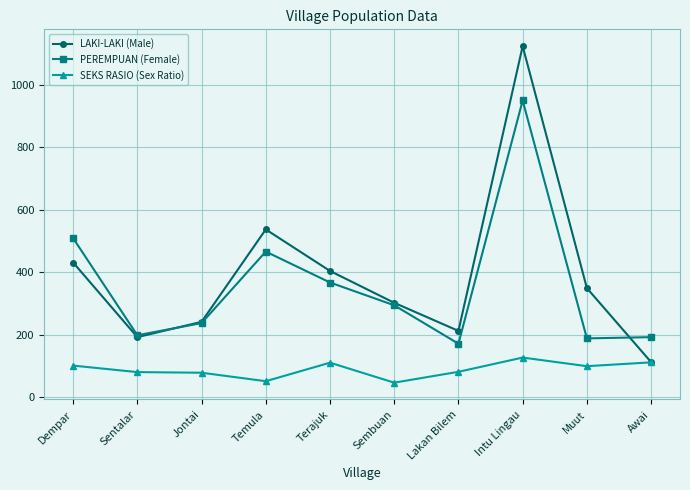

What is the average value of the SEKS RASIO (Sex Ratio) series?

88.4